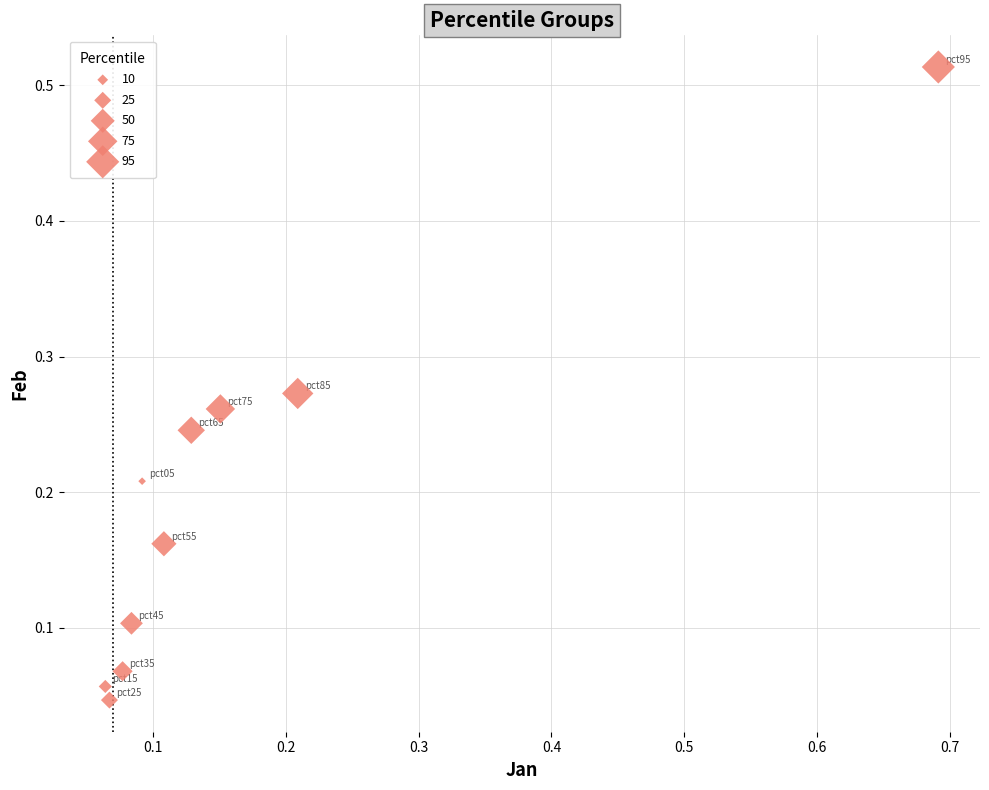

What is the range of X values (max minus min)?

0.6